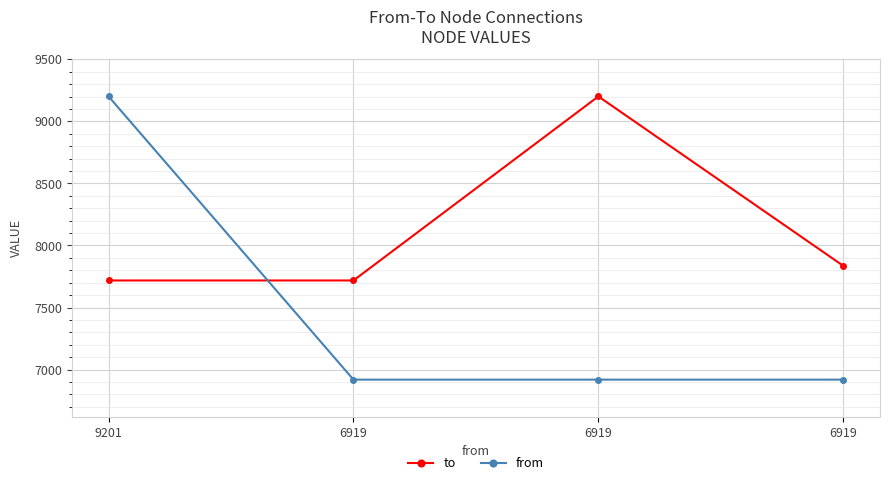

Count the number of categories in the chart.

4